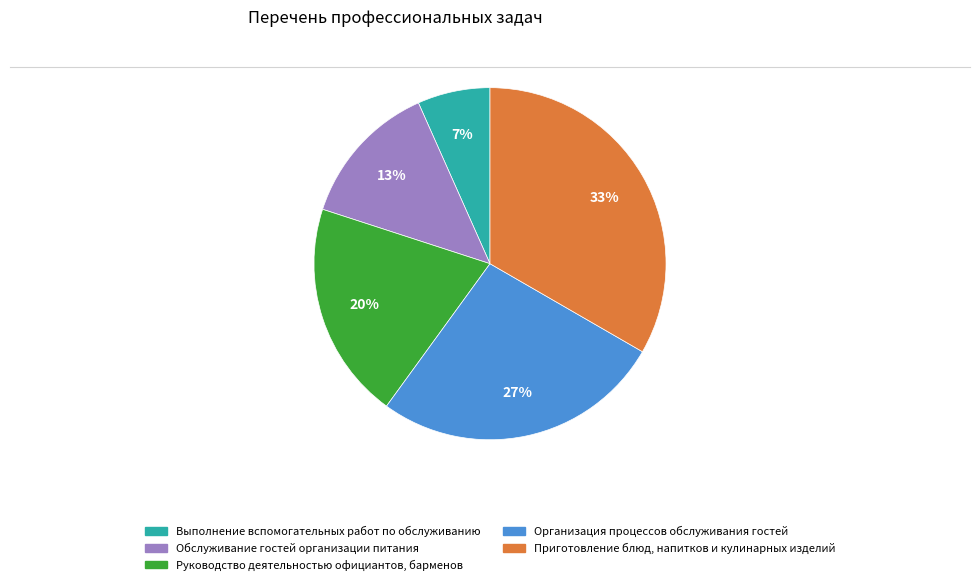

What is the smallest slice in the pie chart?

Выполнение вспомогательных работ по обслуживанию